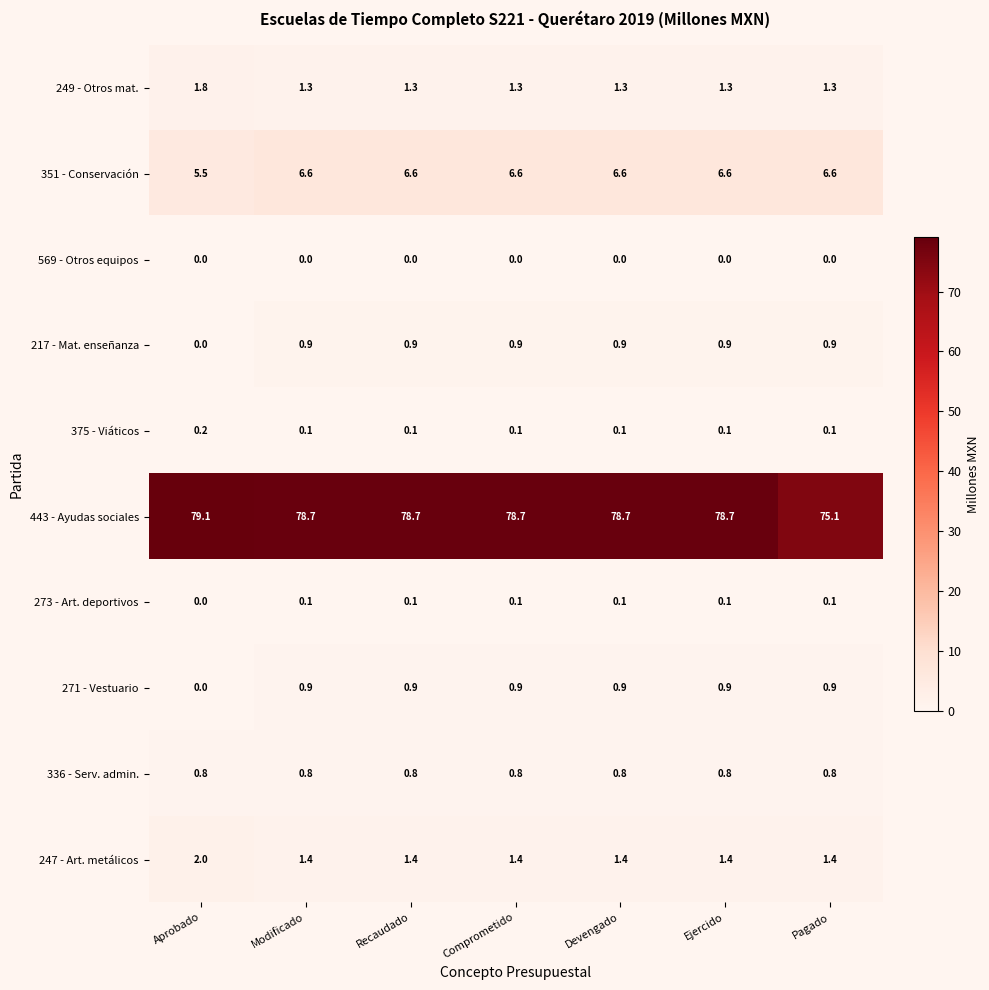

The 336 - Serv. admin. series shows 0.8 at Ejercido. True or false?

True